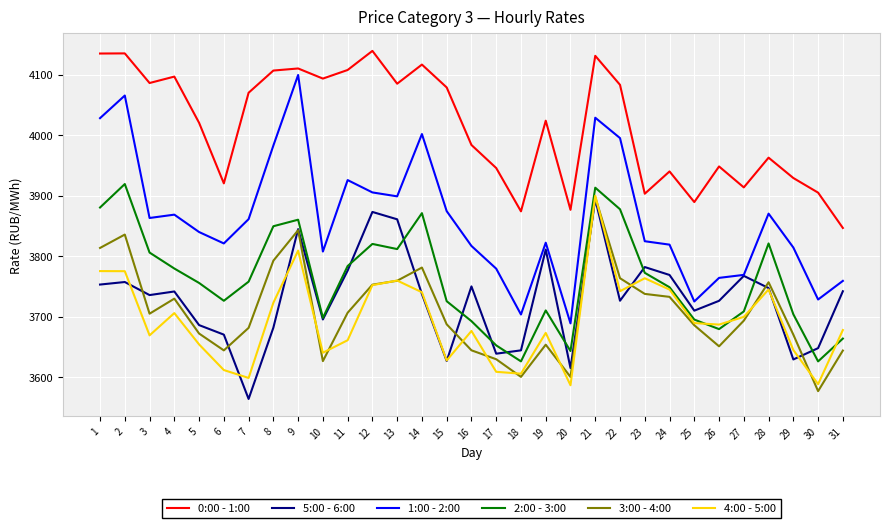

At 7, list the series in order from largest to smallest.

0:00 - 1:00, 1:00 - 2:00, 2:00 - 3:00, 3:00 - 4:00, 4:00 - 5:00, 5:00 - 6:00